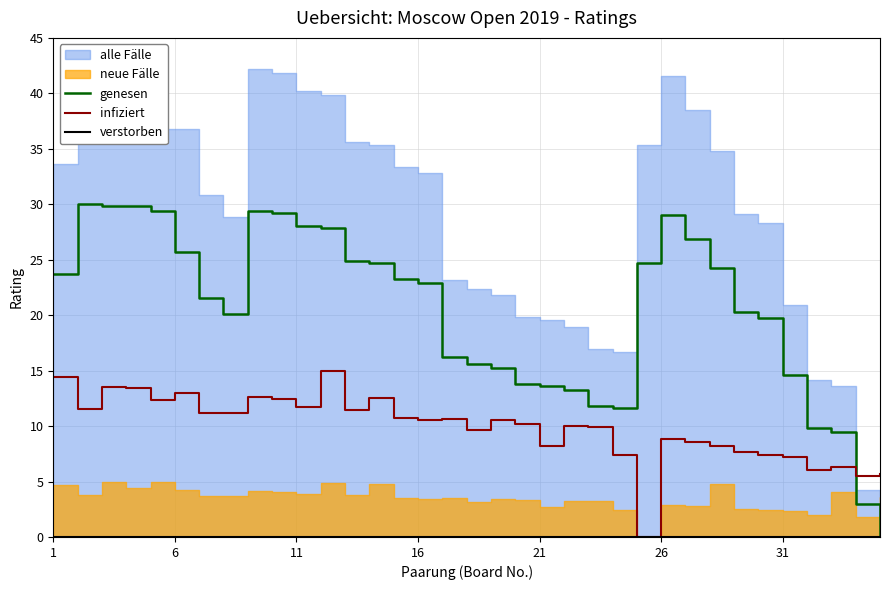

How many values in the genesen series are below 22?

17